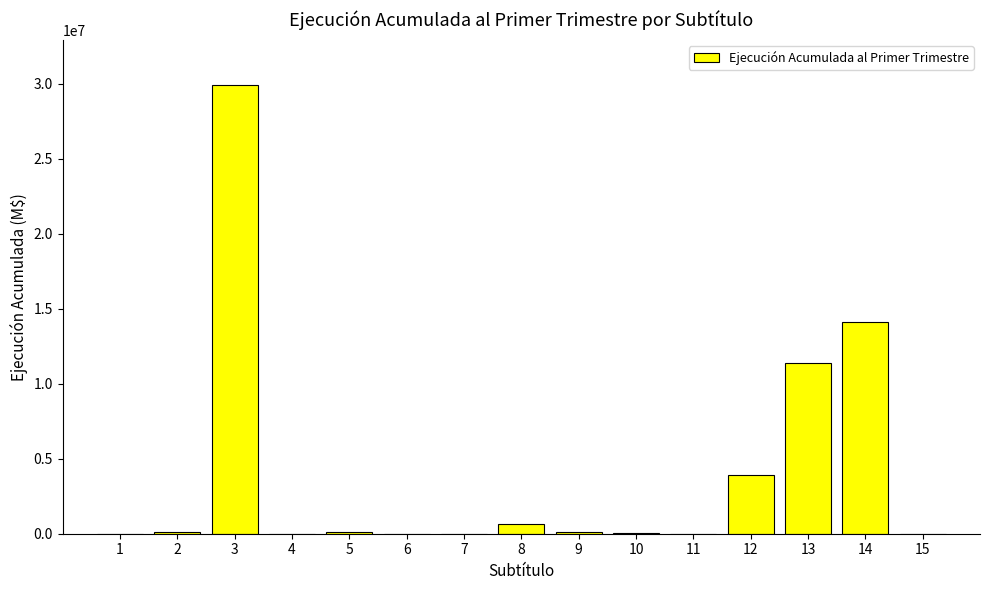

The value at 15 is -13447397. True or false?

False